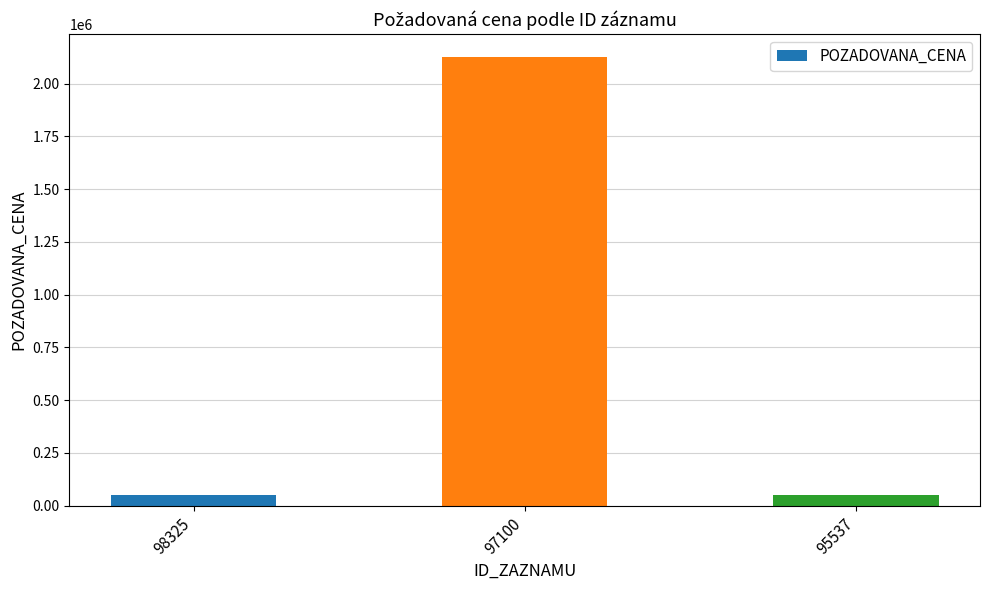

Read the value at 98325.

52000